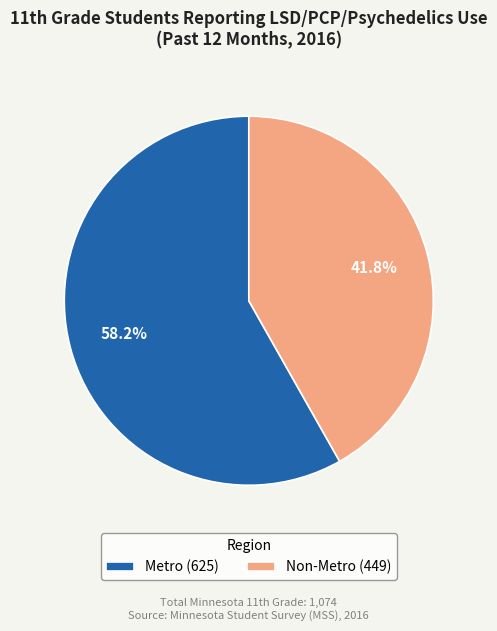

True or false: Non-Metro accounts for 42% of the total.

True